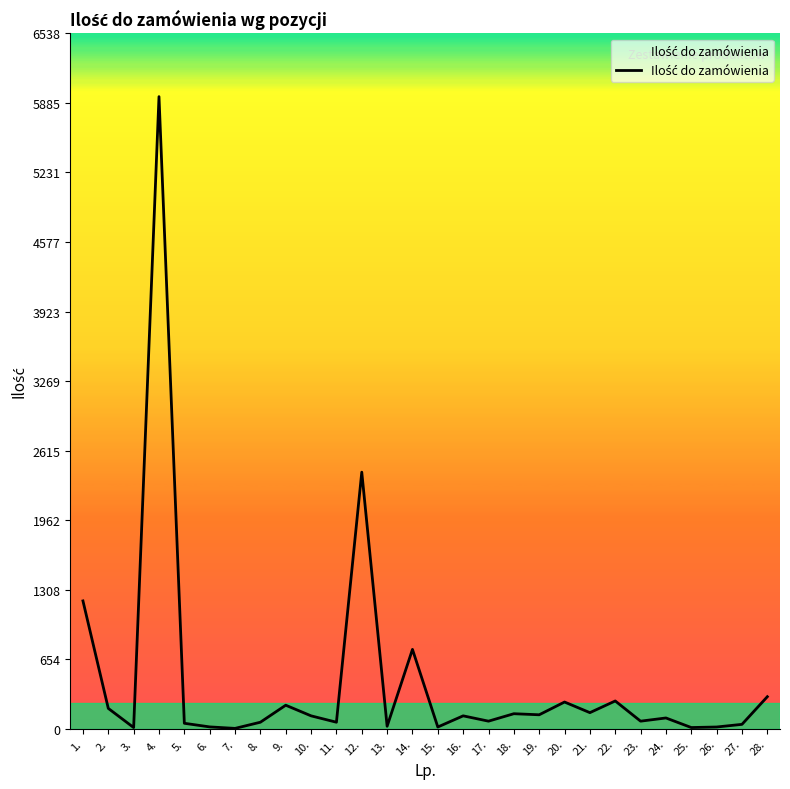

How many values are below 120?

14